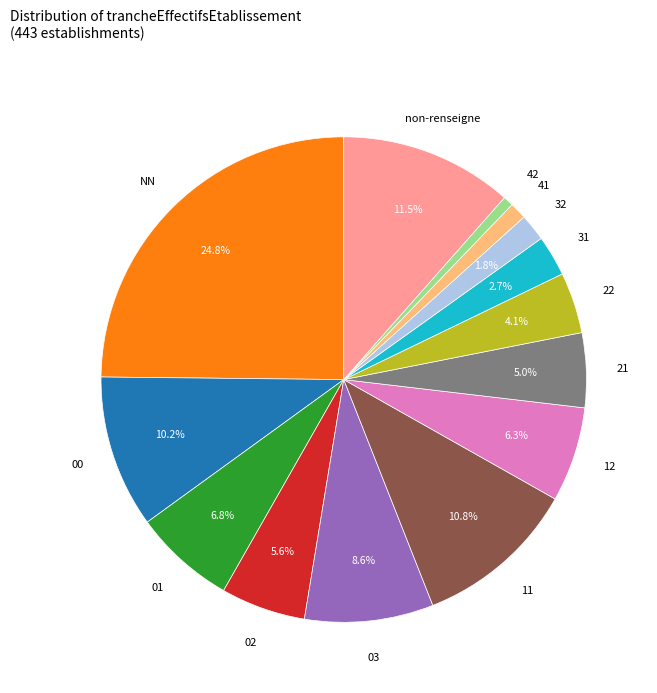

Between 11 and 21, which is larger?

11